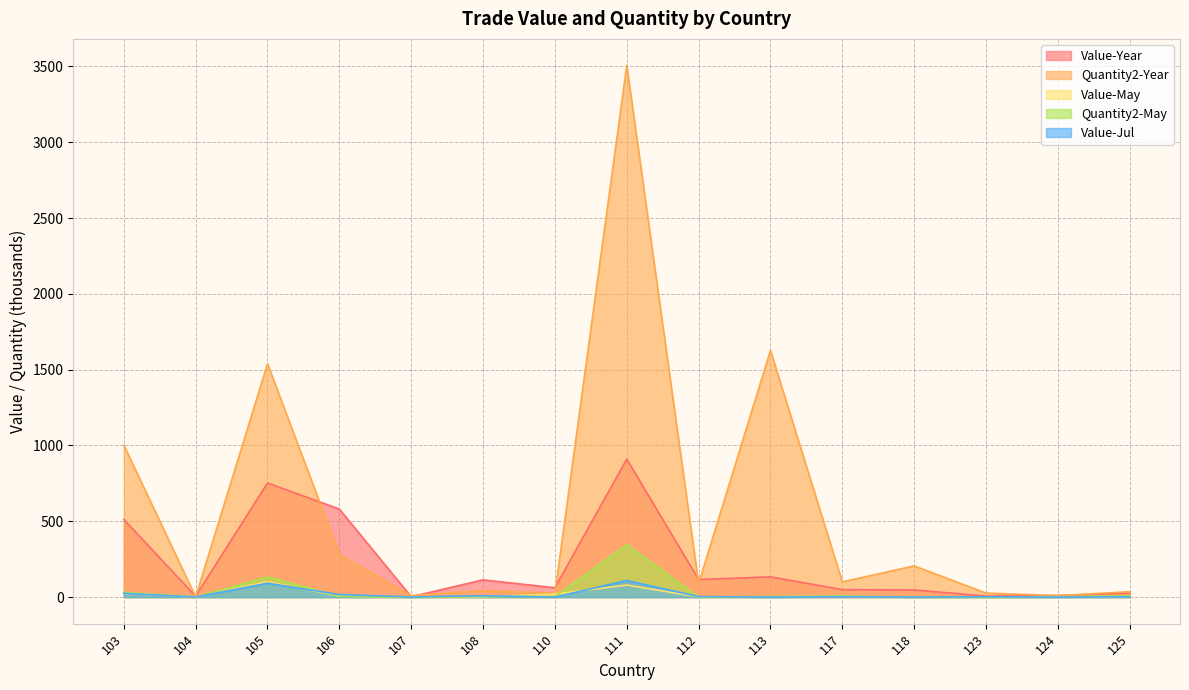

Where is the first local minimum for Value-Jul?

104